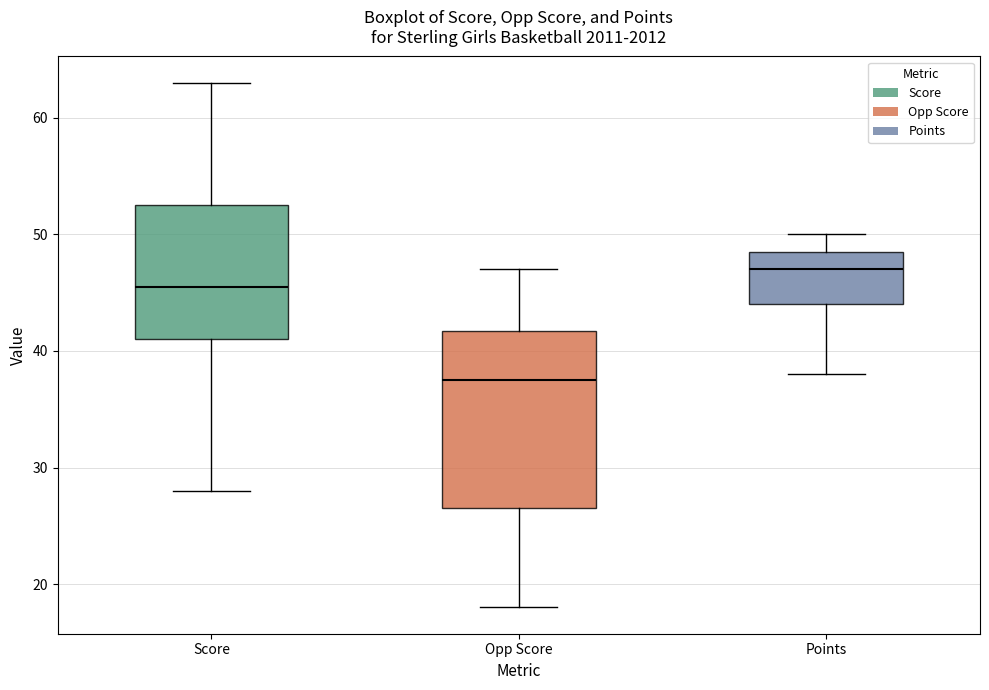

Where does the upper whisker of the box for Points end on the y-axis? The values are not printed on the chart, so give them approximately, as read against the axis.

50